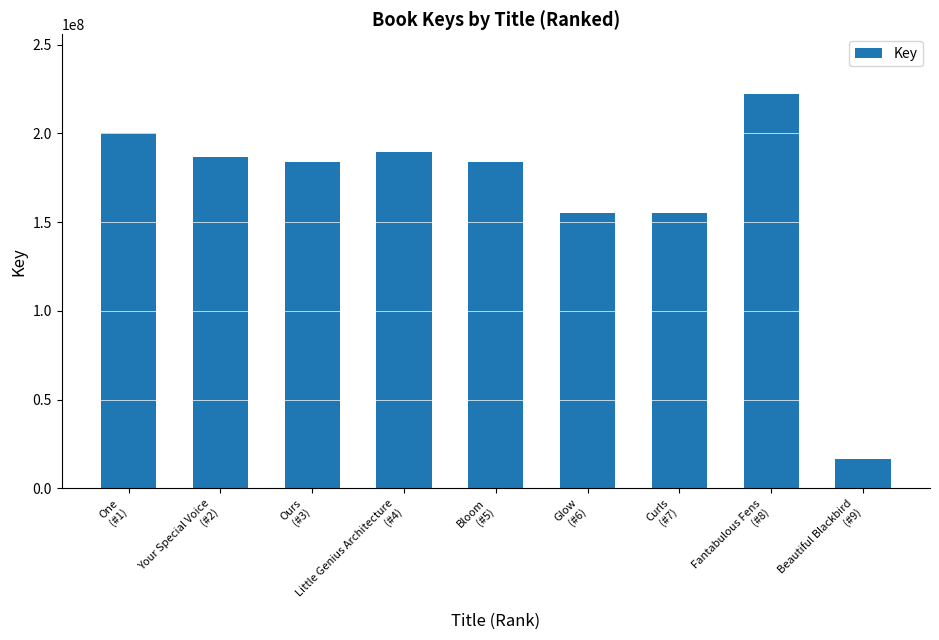

At which category does the chart reach its peak across all series?

Fantabulous Fens
(#8)